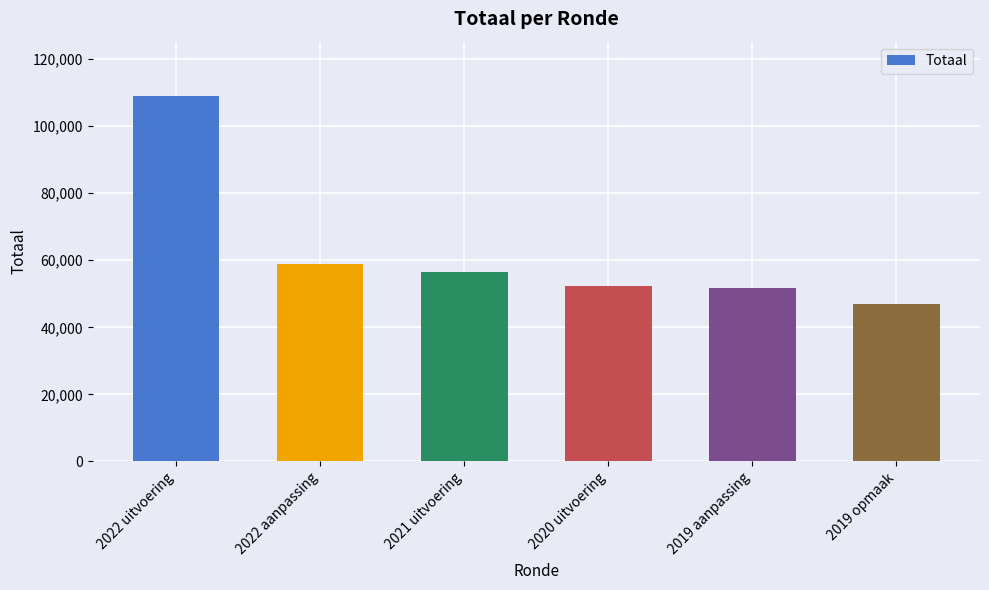

True or false: the data shows 32078 at 2019 aanpassing.

False